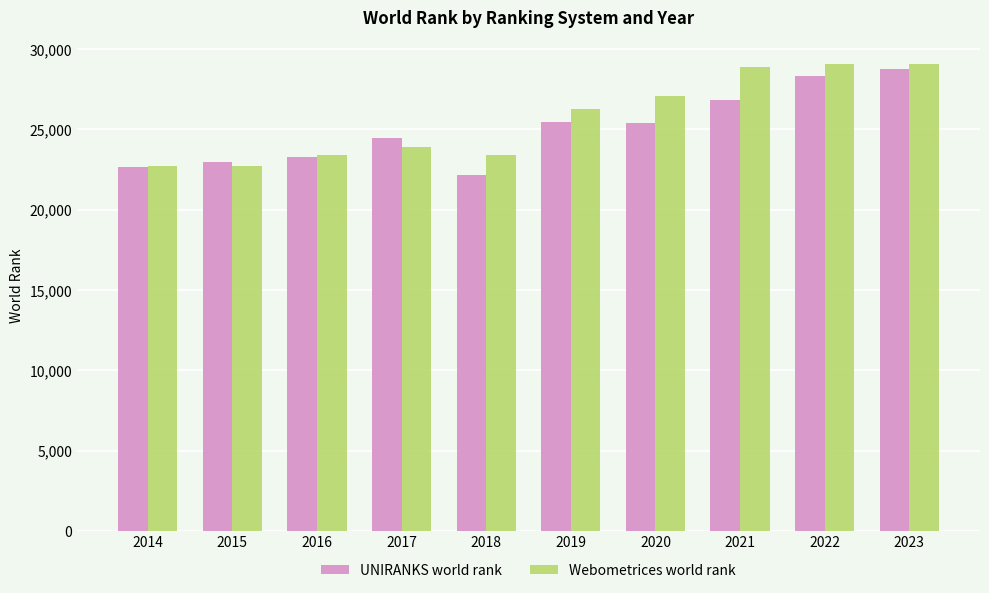

True or false: UNIRANKS world rank has a value of 8186 at 2023.

False